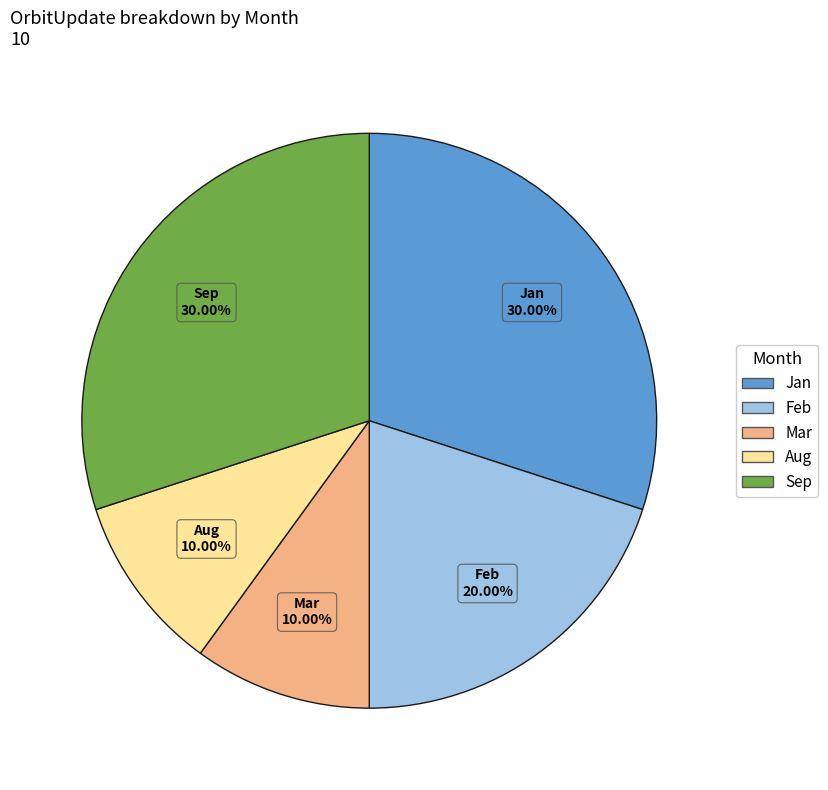

Approximately how many times larger is the value at Mar compared to Aug?

1.0